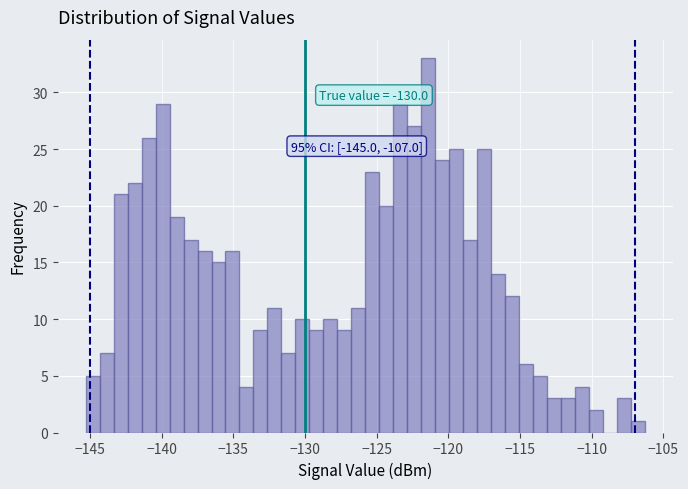

Read against the x-axis, roughly where is the centre of the tallest bar?

-121.5